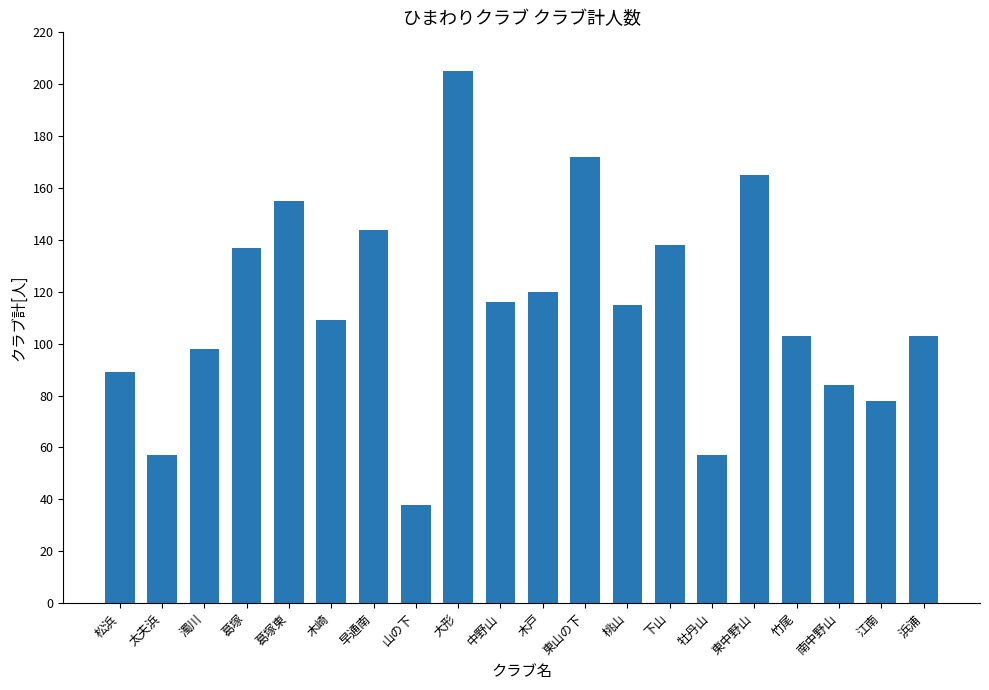

What is the label of the 15th bar from the right?

木崎